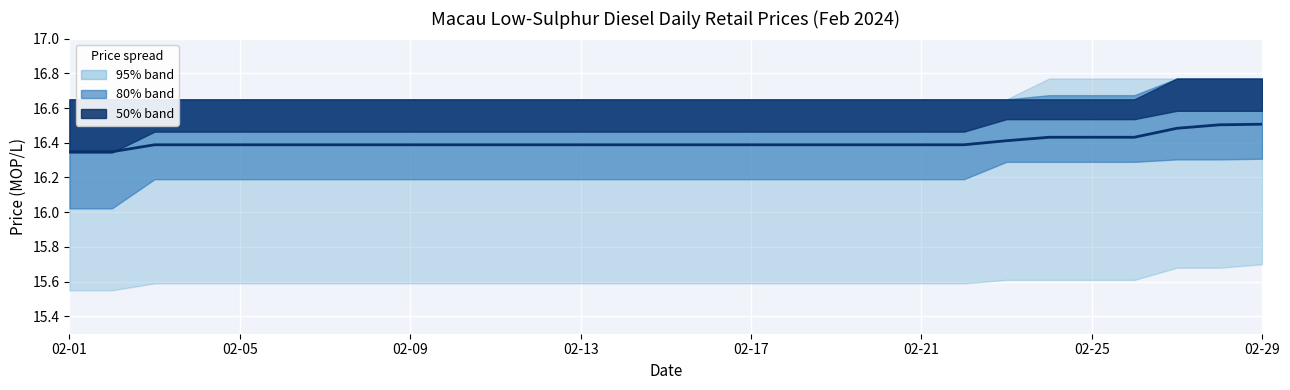

The chart shows a value of 28.6 at 02-25. True or false?

False